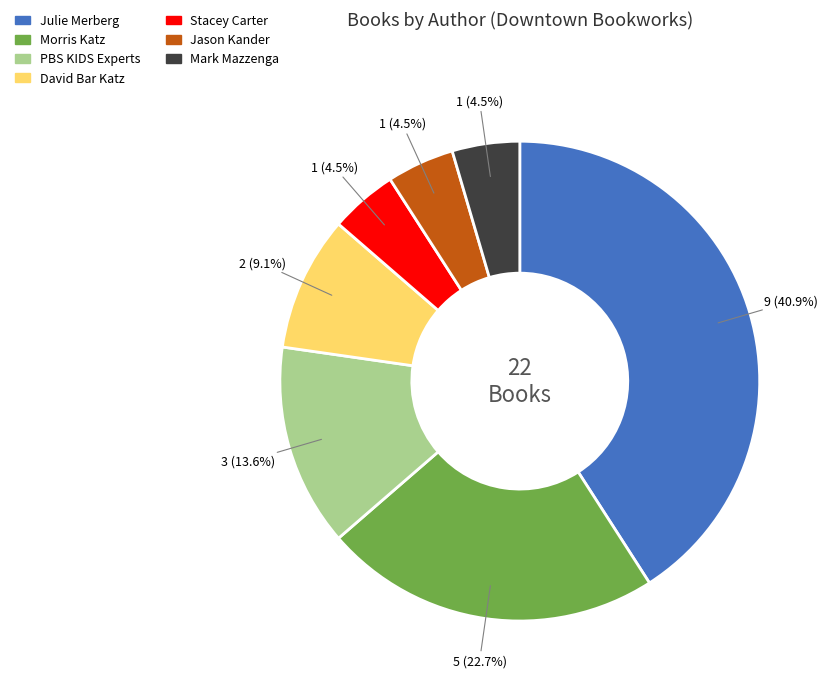

Is there any slice that represents more than half of the pie?

No